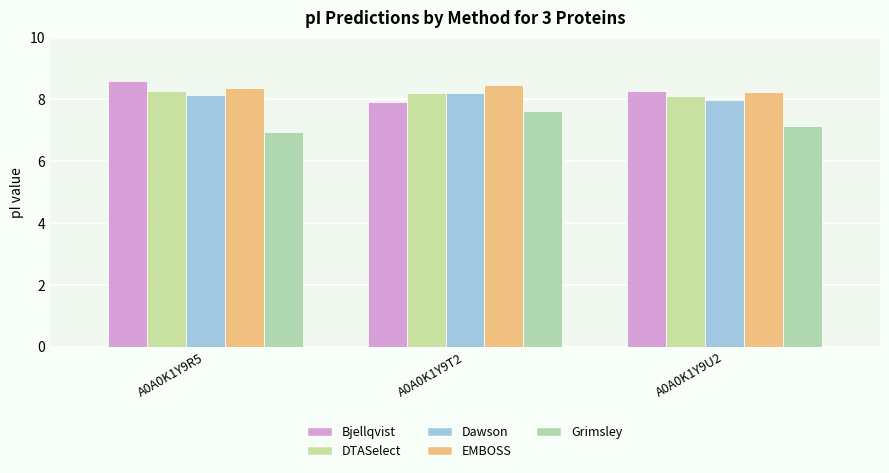

Where is Bjellqvist nearest to the value 8?

A0A0K1Y9T2